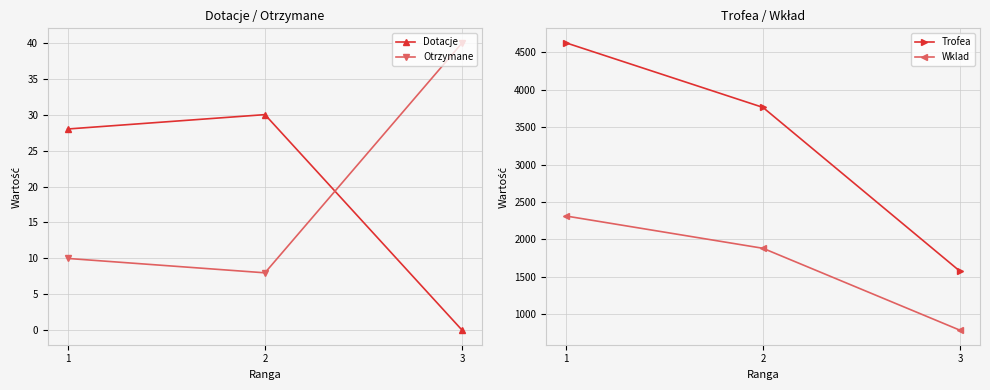

Is this an area chart (filled region under the line)?

No